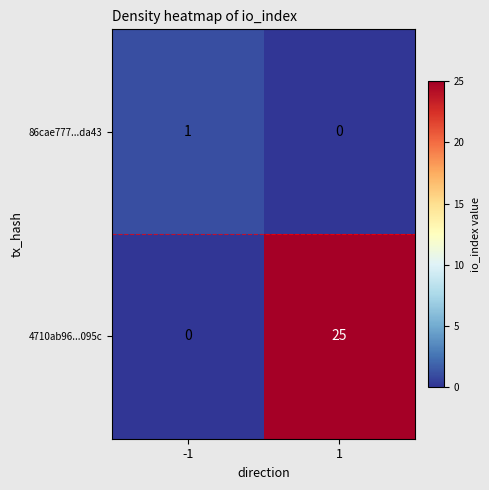

Which series has the largest total across all categories?

4710ab96...095c